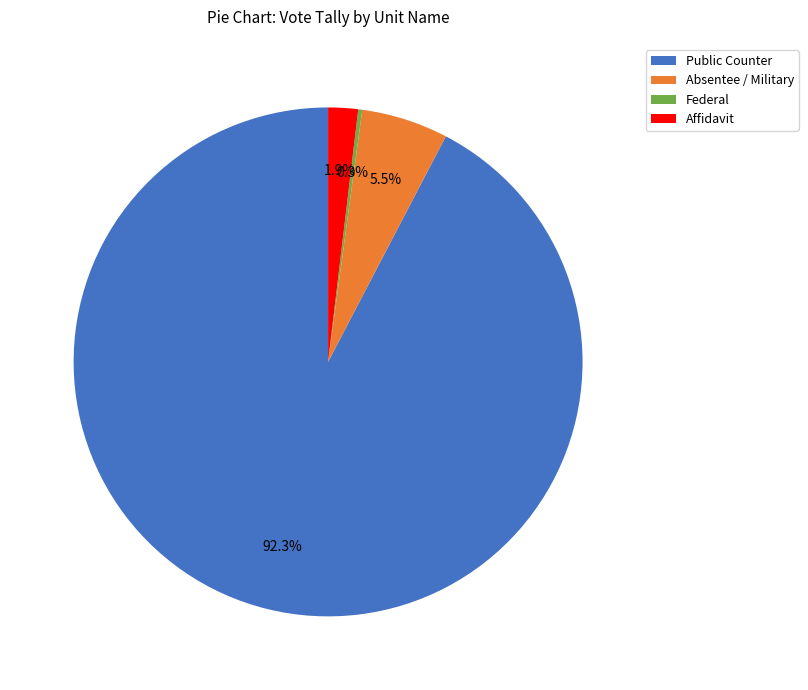

What is the largest slice in the pie chart?

Public Counter